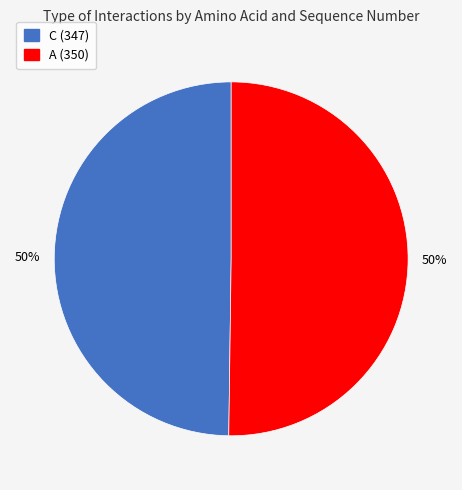

Count the number of slices in the pie.

2